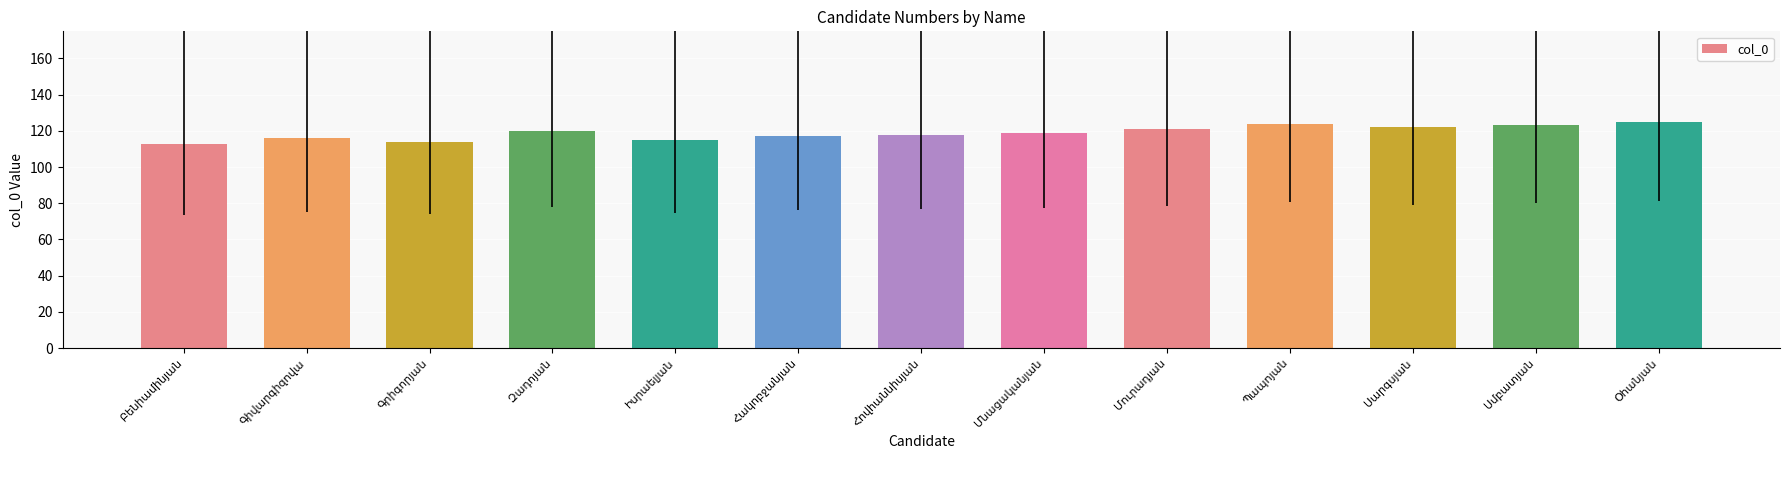

What is the value of the 1st bar from the left?

113